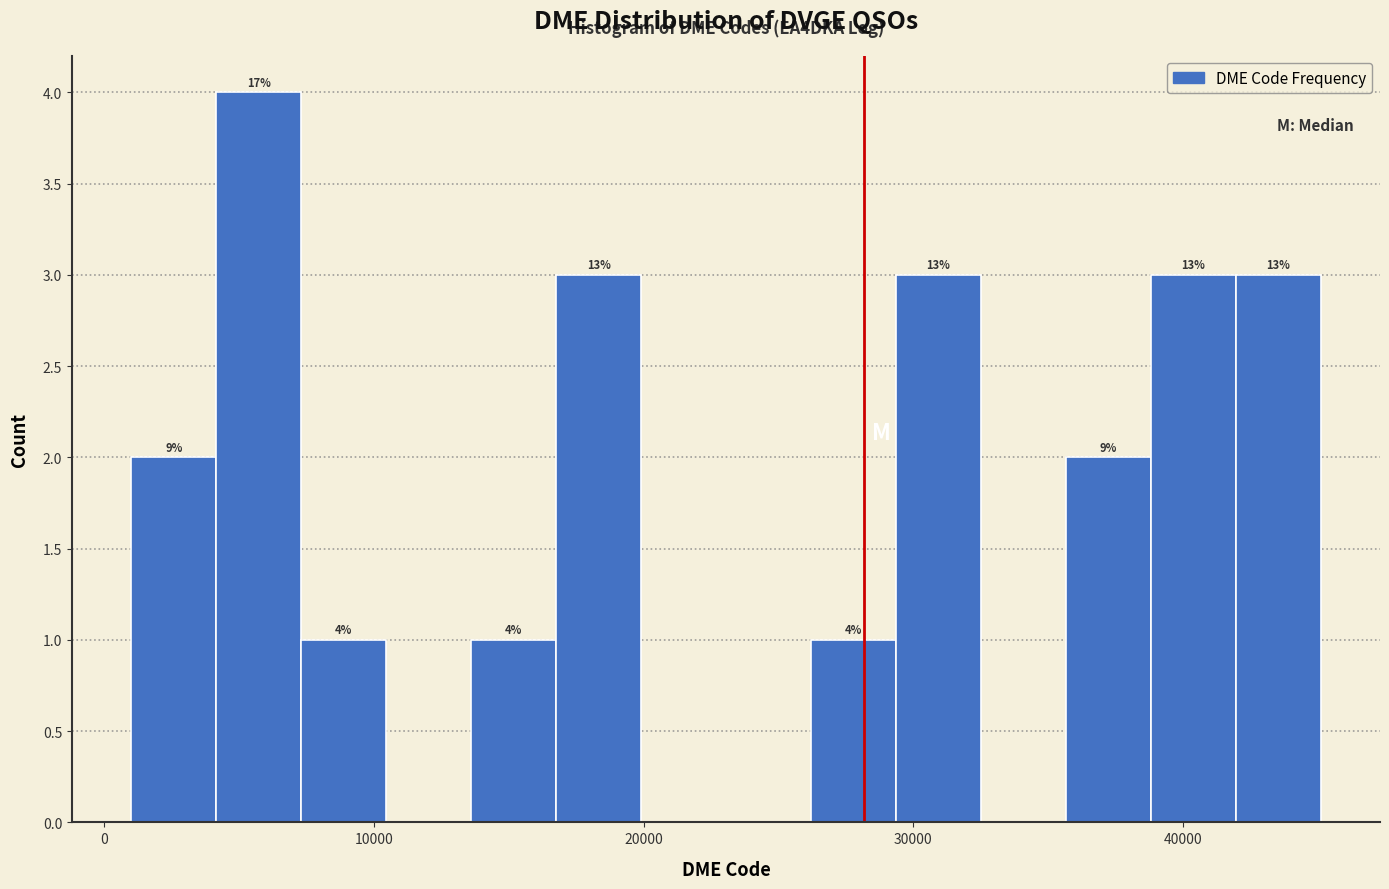

Read against the x-axis, roughly where is the centre of the tallest bar?

6000